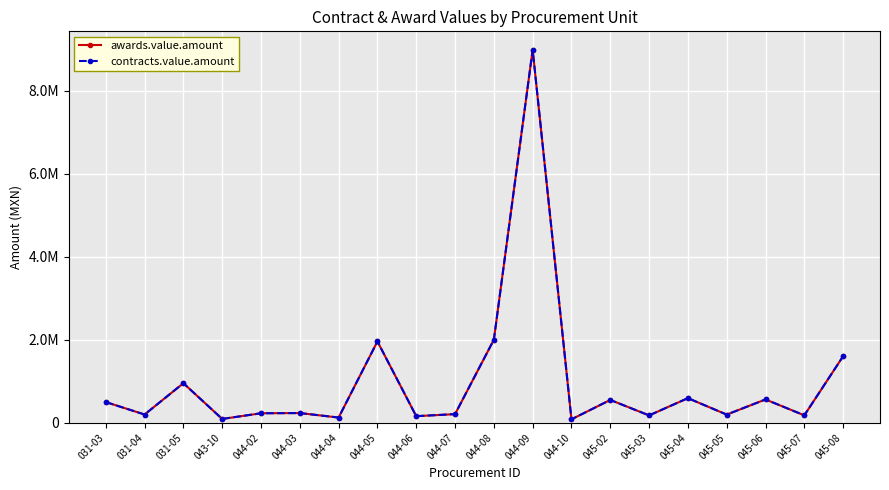

Is this an area chart (filled region under the line)?

No